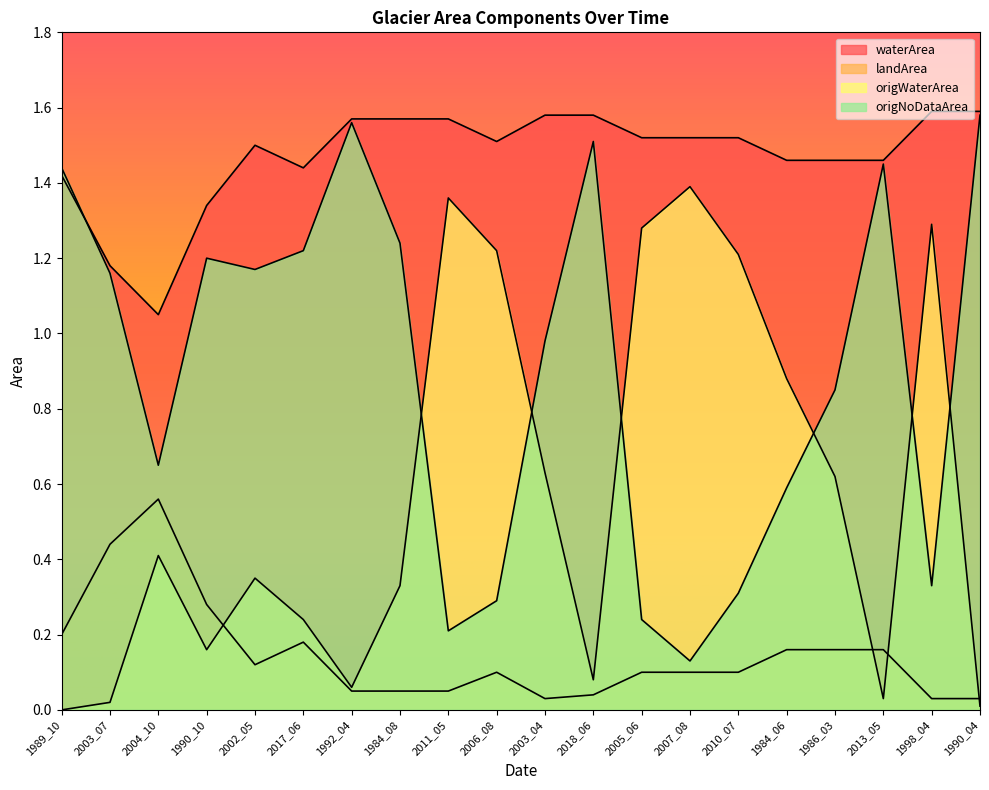

True or false: landArea has a value of 0.0 at 1992_04.

False